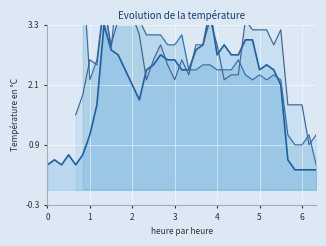

Count the number of data series in this chart.

3